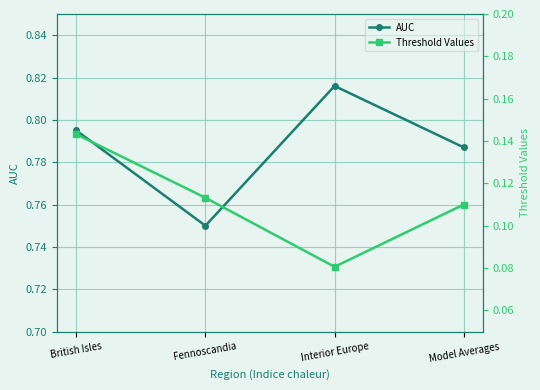

How many lines are shown in the chart?

2